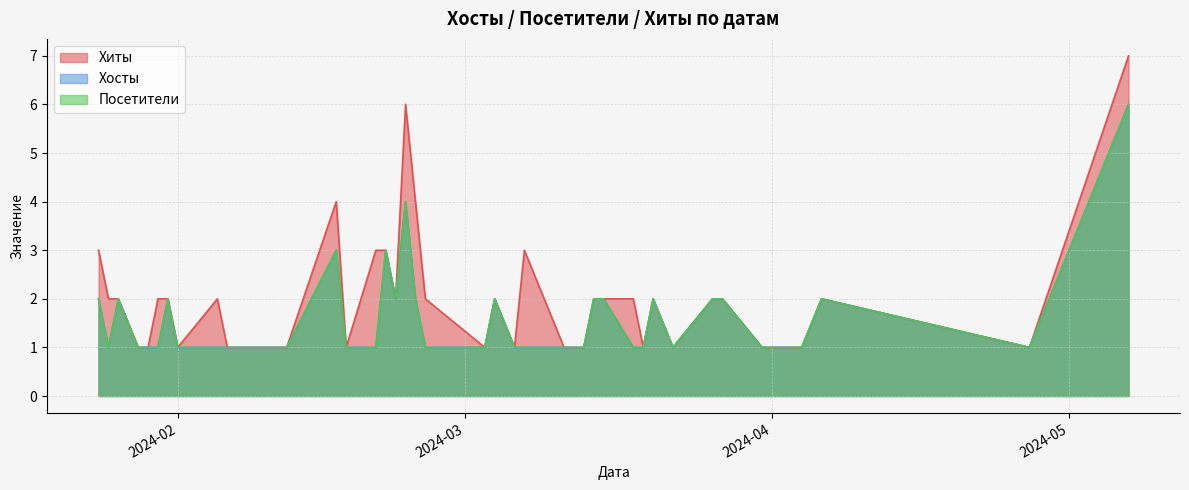

Reading right to left, transcribe all the data shown in this chart.

Хиты: 2024-01-24=3	2024-01-25=2	2024-01-26=2	2024-01-28=1	2024-01-29=1	2024-01-30=2	2024-01-31=2	2024-02-01=1	2024-02-05=2	2024-02-06=1	2024-02-12=1	2024-02-17=4	2024-02-18=1	2024-02-21=3	2024-02-22=3	2024-02-23=2	2024-02-24=6	2024-02-25=4	2024-02-26=2	2024-03-03=1	2024-03-04=2	2024-03-06=1	2024-03-07=3	2024-03-11=1	2024-03-13=1	2024-03-14=2	2024-03-15=2	2024-03-18=2	2024-03-19=1	2024-03-20=2	2024-03-22=1	2024-03-26=2	2024-03-27=2	2024-03-31=1	2024-04-01=1	2024-04-02=1	2024-04-04=1	2024-04-06=2	2024-04-27=1	2024-05-07=7
Хосты: 2024-01-24=2	2024-01-25=1	2024-01-26=2	2024-01-28=1	2024-01-29=1	2024-01-30=1	2024-01-31=2	2024-02-01=1	2024-02-05=1	2024-02-06=1	2024-02-12=1	2024-02-17=3	2024-02-18=1	2024-02-21=1	2024-02-22=3	2024-02-23=2	2024-02-24=4	2024-02-25=2	2024-02-26=1	2024-03-03=1	2024-03-04=2	2024-03-06=1	2024-03-07=1	2024-03-11=1	2024-03-13=1	2024-03-14=2	2024-03-15=2	2024-03-18=1	2024-03-19=1	2024-03-20=2	2024-03-22=1	2024-03-26=2	2024-03-27=2	2024-03-31=1	2024-04-01=1	2024-04-02=1	2024-04-04=1	2024-04-06=2	2024-04-27=1	2024-05-07=6
Посетители: 2024-01-24=2	2024-01-25=1	2024-01-26=2	2024-01-28=1	2024-01-29=1	2024-01-30=1	2024-01-31=2	2024-02-01=1	2024-02-05=1	2024-02-06=1	2024-02-12=1	2024-02-17=3	2024-02-18=1	2024-02-21=1	2024-02-22=3	2024-02-23=2	2024-02-24=4	2024-02-25=2	2024-02-26=1	2024-03-03=1	2024-03-04=2	2024-03-06=1	2024-03-07=1	2024-03-11=1	2024-03-13=1	2024-03-14=2	2024-03-15=2	2024-03-18=1	2024-03-19=1	2024-03-20=2	2024-03-22=1	2024-03-26=2	2024-03-27=2	2024-03-31=1	2024-04-01=1	2024-04-02=1	2024-04-04=1	2024-04-06=2	2024-04-27=1	2024-05-07=6